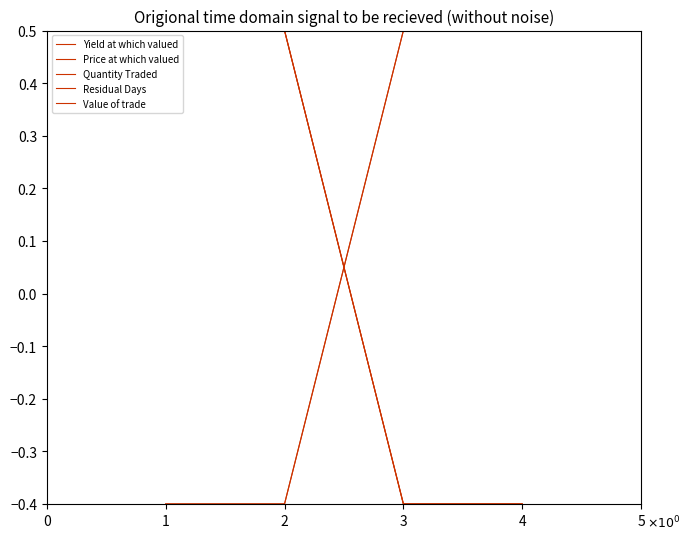

True or false: Quantity Traded and Residual Days cross at least once.

False